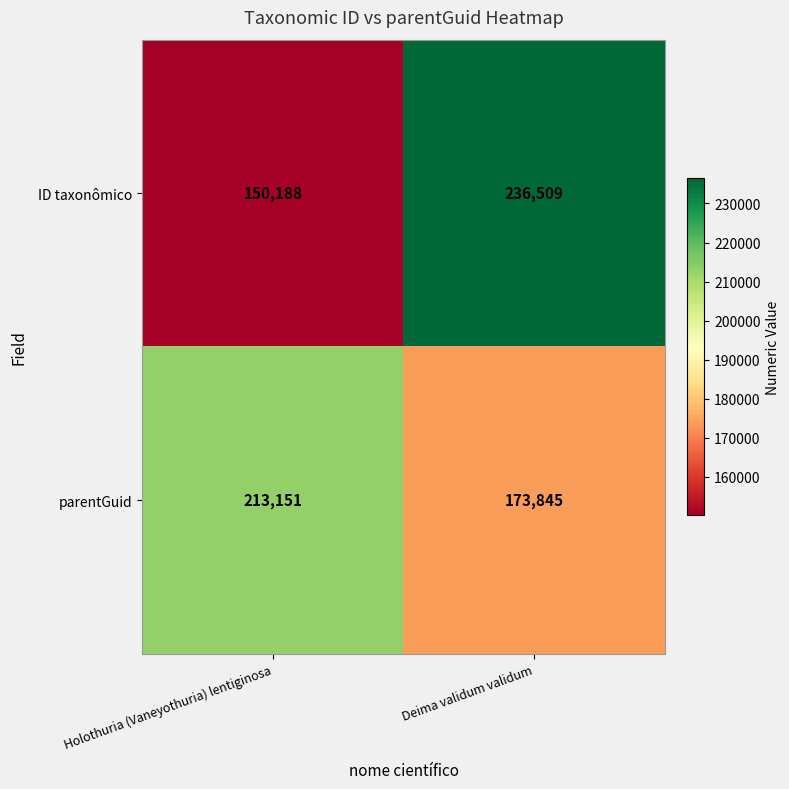

Read the parentGuid value at Holothuria (Vaneyothuria) lentiginosa, to the nearest 100.

213200